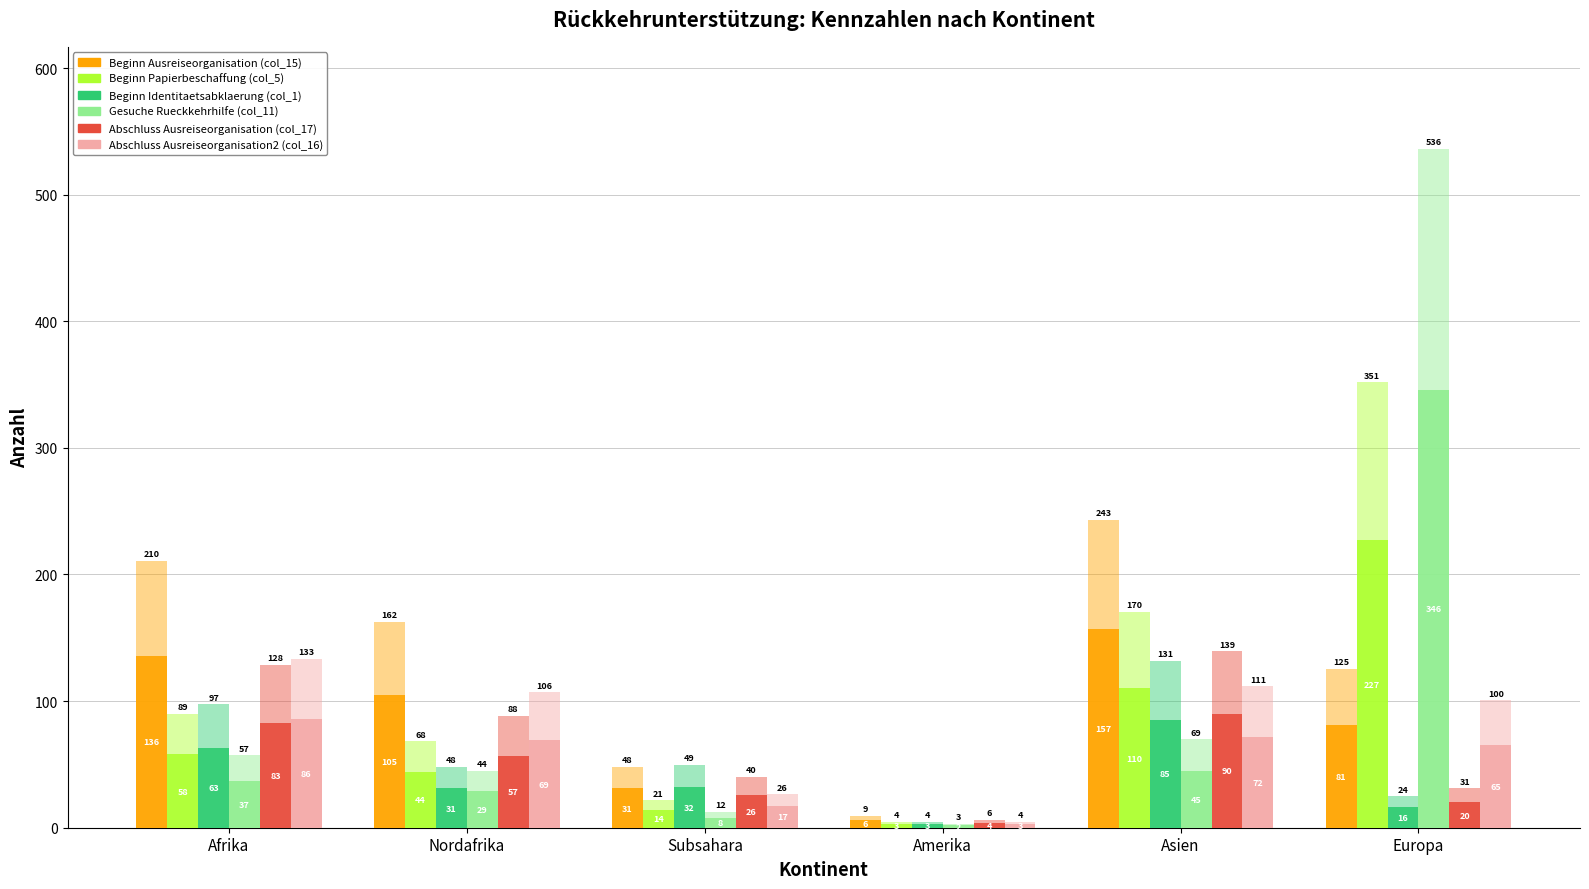

How many groups of bars are there?

6